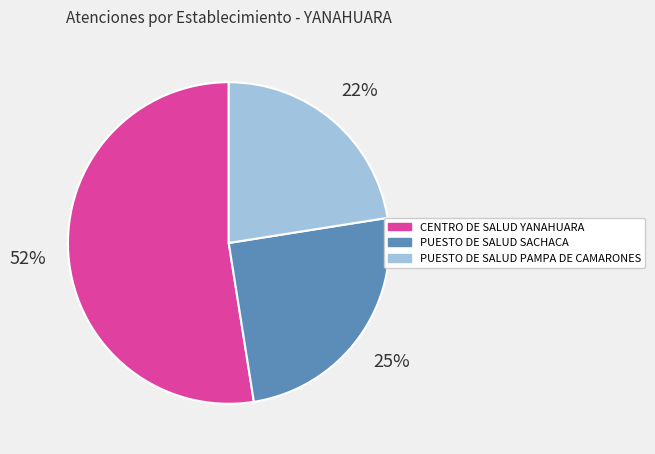

To the nearest percent, what is the average slice percentage?

33%